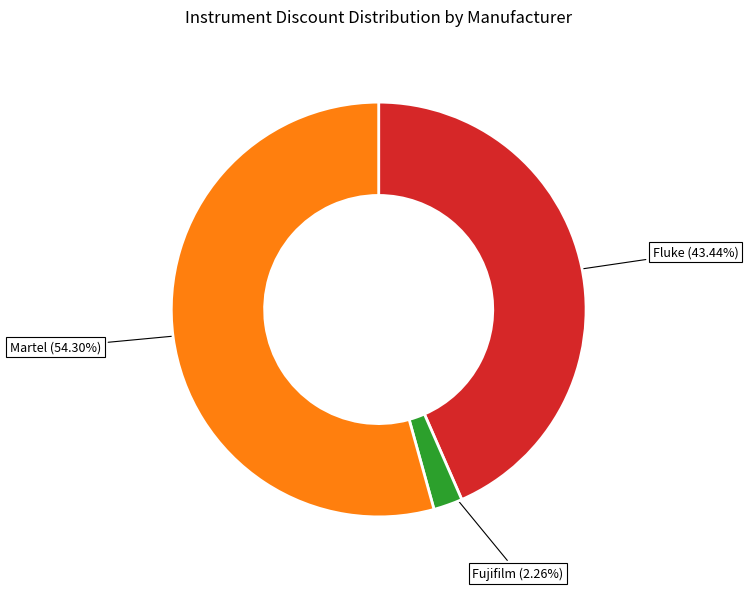

True or false: Fluke accounts for 27% of the total.

False